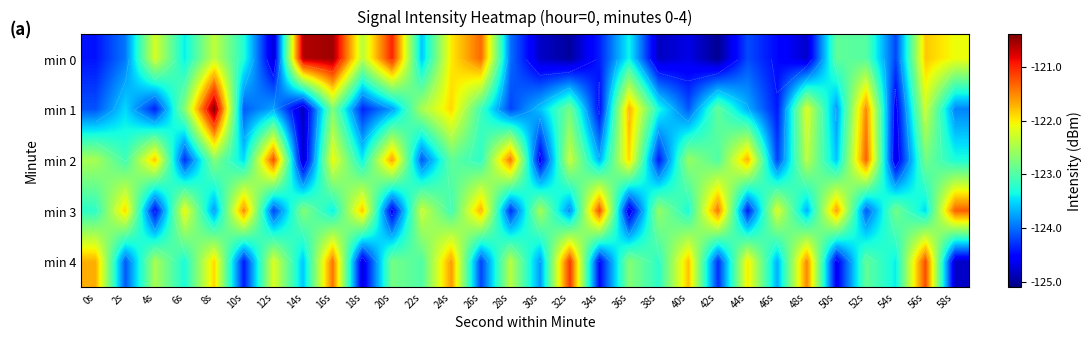

List the labels in order of min 4 value, smallest first.

58s, 18s, 50s, 34s, 10s, 42s, 26s, 2s, 30s, 46s, 14s, 54s, 6s, 38s, 22s, 52s, 20s, 36s, 4s, 28s, 12s, 44s, 8s, 40s, 0s, 24s, 48s, 16s, 56s, 32s